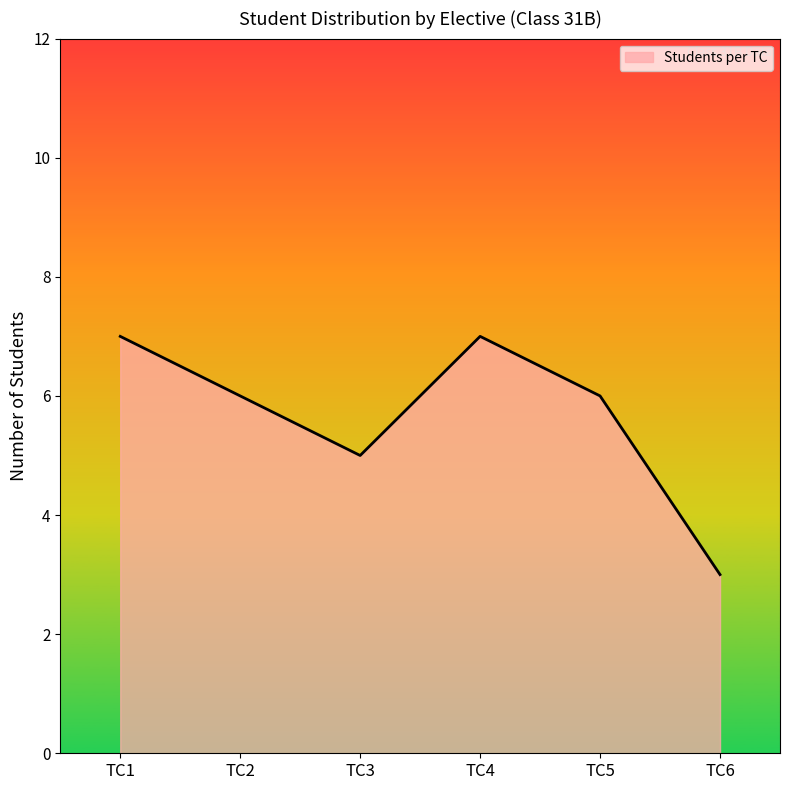

True or false: the data shows 1 at TC6.

False